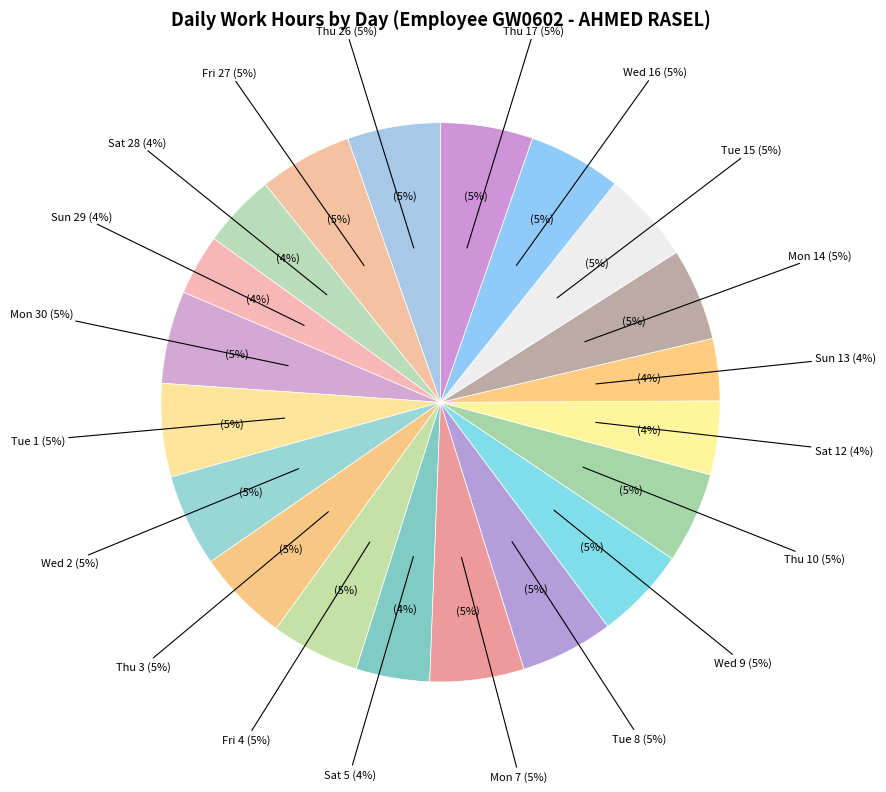

Is there any slice that represents more than half of the pie?

No